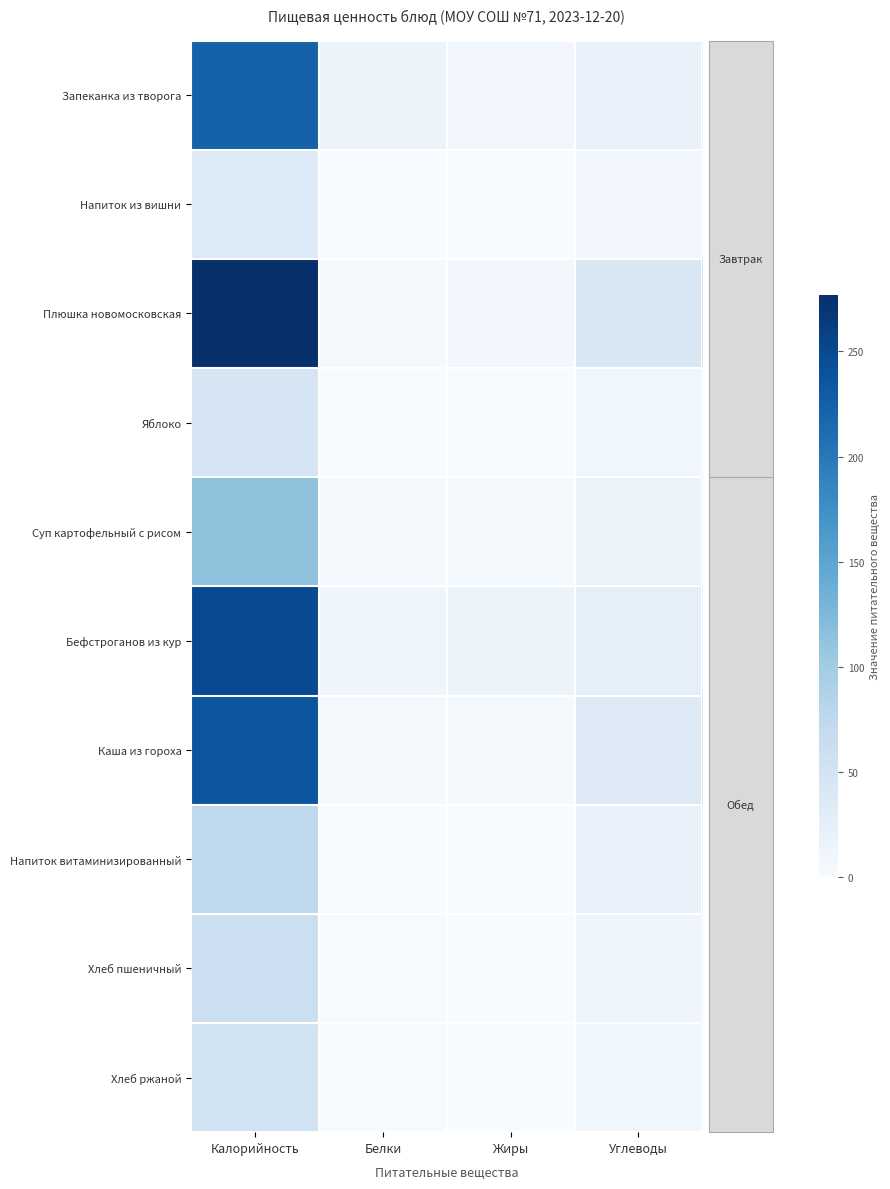

At Углеводы, list the series in order from largest to smallest.

Плюшка новомосковская, Каша из гороха, Бефстроганов из кур, Запеканка из творога, Напиток витаминизированный, Суп картофельный с рисом, Хлеб пшеничный, Хлеб ржаной, Яблоко, Напиток из вишни